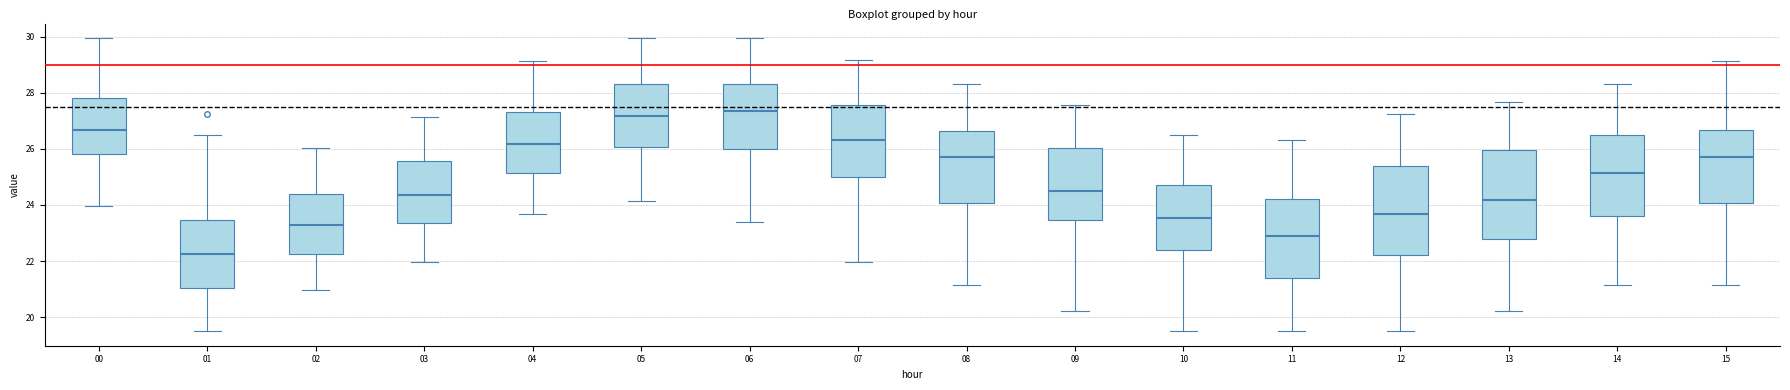

Reading left to right, transcribe this box plot: for each box, give where its median line is, the range the box spans, and where its two whiskers end, as read against the y-axis. The values are not printed on the chart, so give them approximately, as read against the axis.

00: median 26.6, box 25.8 to 27.8, whiskers 24.0 to 30.0
01: median 22.2, box 21.0 to 23.4, whiskers 19.6 to 26.4
02: median 23.4, box 22.2 to 24.4, whiskers 21.0 to 26.0
03: median 24.4, box 23.4 to 25.6, whiskers 22.0 to 27.2
04: median 26.2, box 25.2 to 27.4, whiskers 23.6 to 29.2
05: median 27.2, box 26.0 to 28.4, whiskers 24.2 to 30.0
06: median 27.4, box 26.0 to 28.4, whiskers 23.4 to 30.0
07: median 26.4, box 25.0 to 27.6, whiskers 22.0 to 29.2
08: median 25.6, box 24.0 to 26.6, whiskers 21.2 to 28.4
09: median 24.6, box 23.4 to 26.0, whiskers 20.2 to 27.6
10: median 23.6, box 22.4 to 24.8, whiskers 19.6 to 26.4
11: median 22.8, box 21.4 to 24.2, whiskers 19.6 to 26.4
12: median 23.6, box 22.2 to 25.4, whiskers 19.6 to 27.2
13: median 24.2, box 22.8 to 26.0, whiskers 20.2 to 27.6
14: median 25.2, box 23.6 to 26.4, whiskers 21.2 to 28.4
15: median 25.6, box 24.0 to 26.6, whiskers 21.2 to 29.2